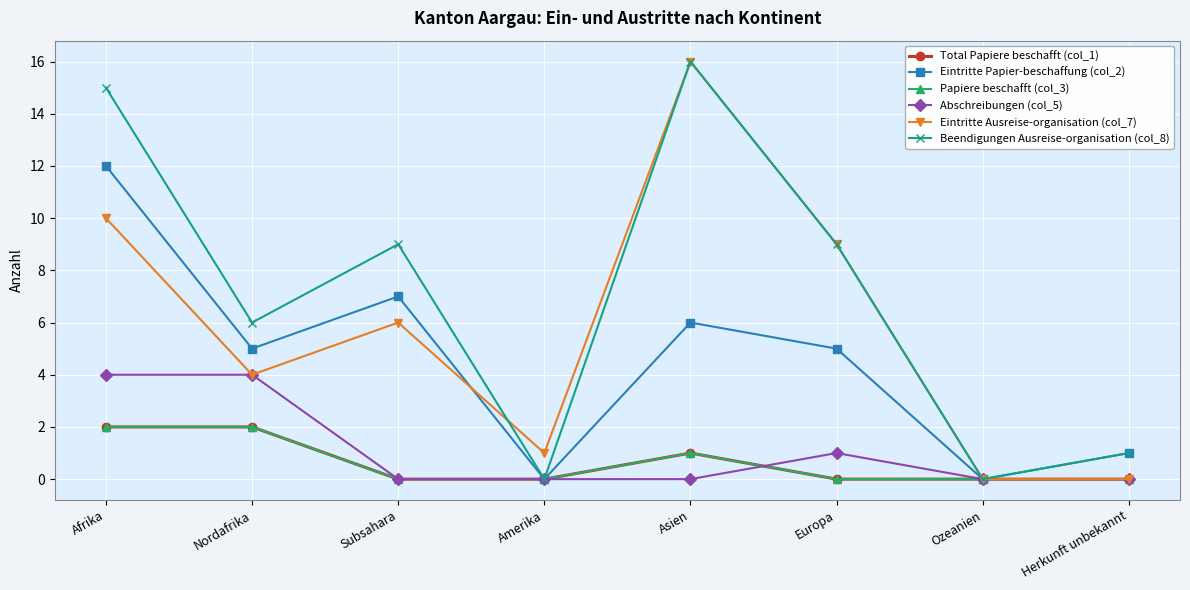

The Papiere beschafft (col_3) series shows -1 at Herkunft unbekannt. True or false?

False